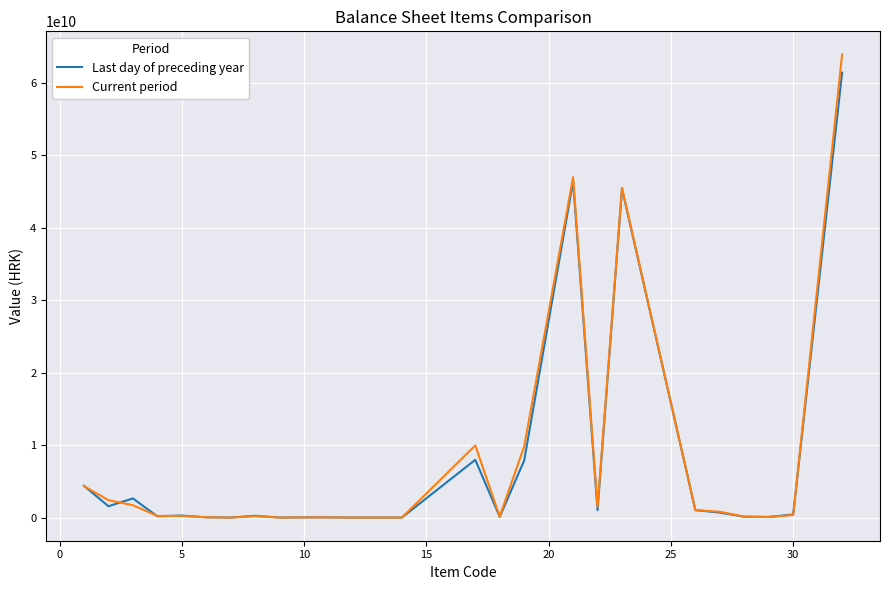

What is the average value of the Last day of preceding year series?

6998321017